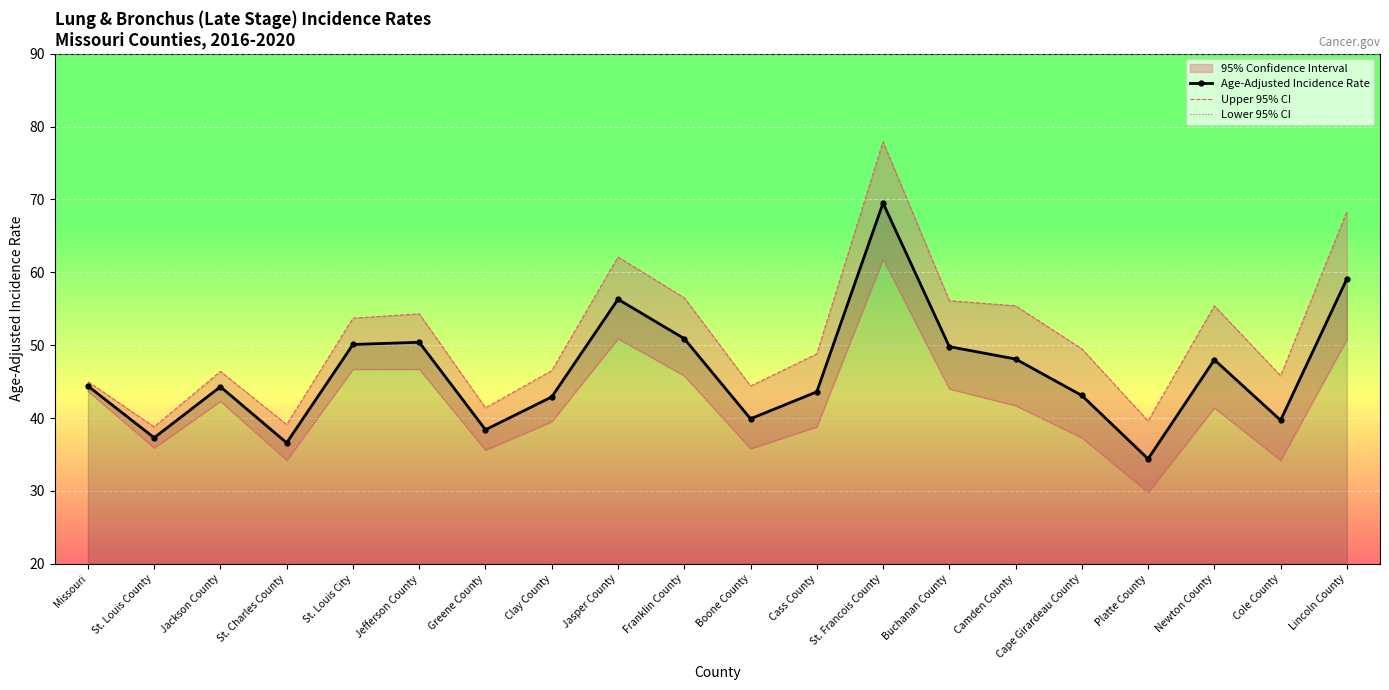

What is the label of the 13th point from the right?

Clay County